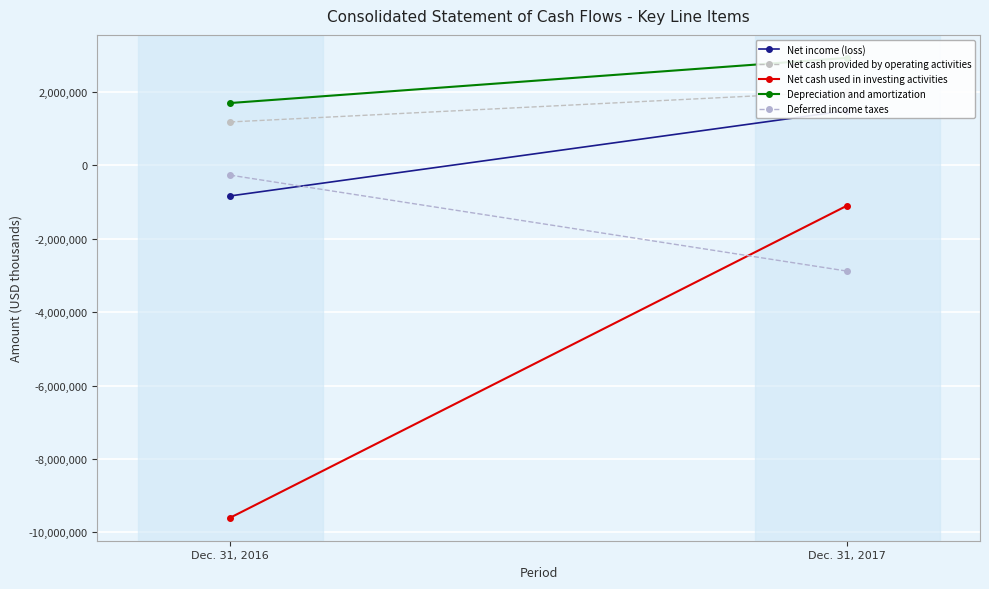

What are all the series names shown in the legend?

Net income (loss), Net cash provided by operating activities, Net cash used in investing activities, Depreciation and amortization, Deferred income taxes